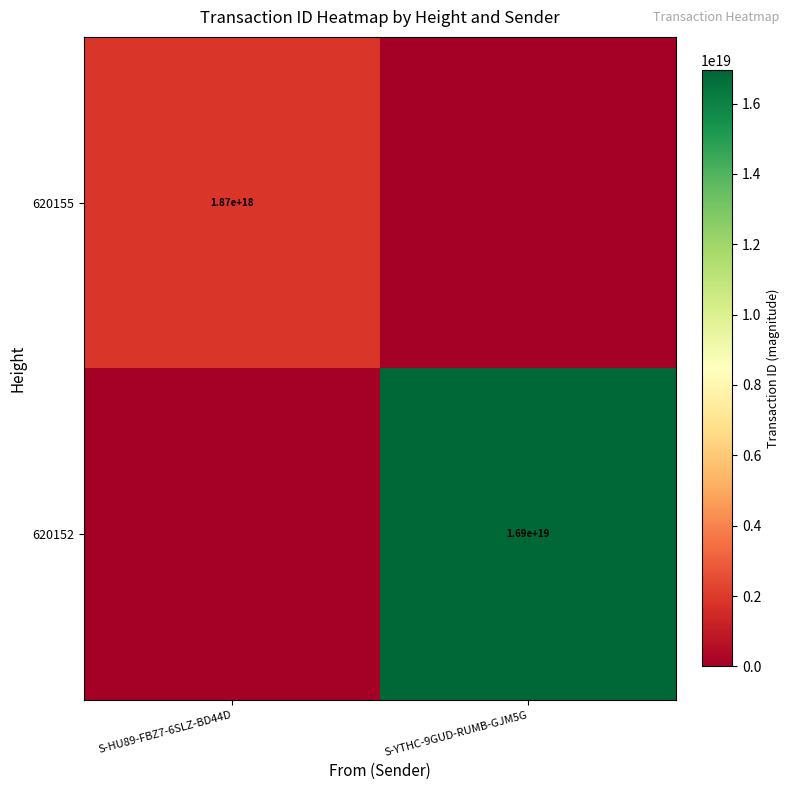

Which series has the widest spread of values?

620152